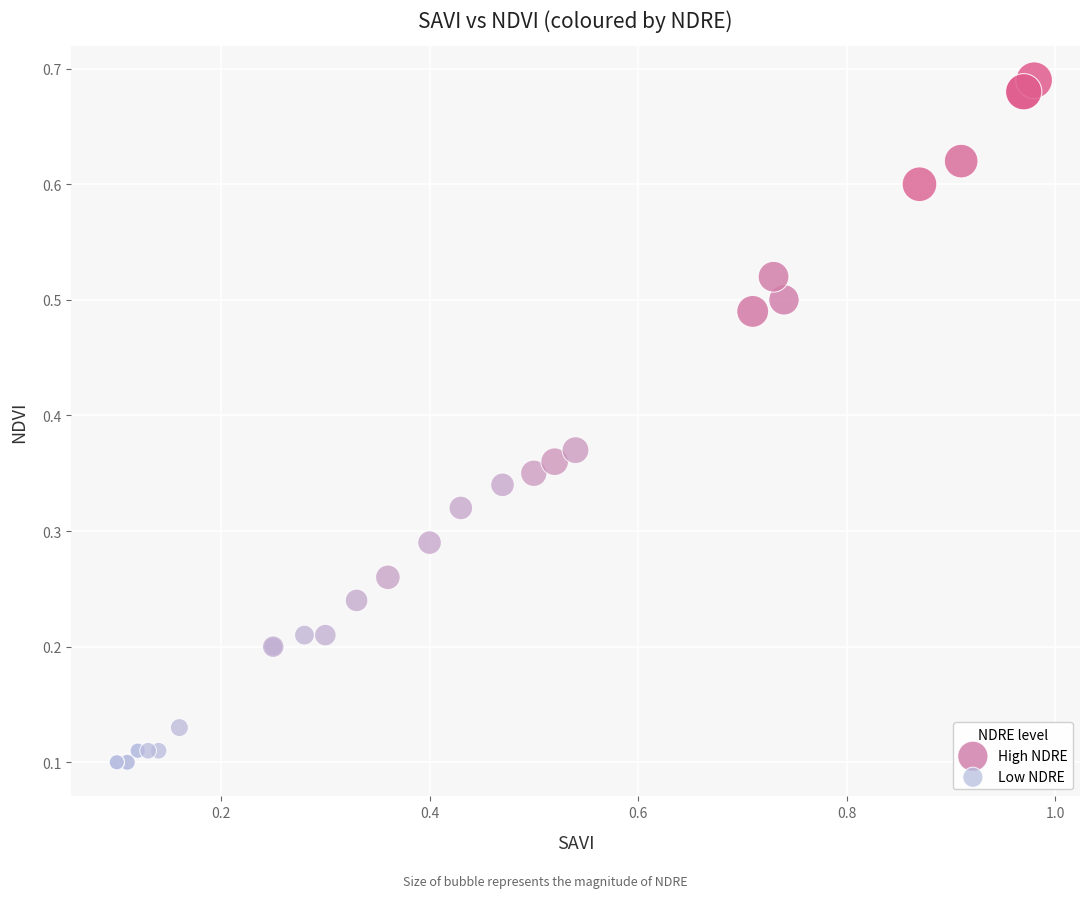

Which series contains the lowest Y value?

Low NDRE